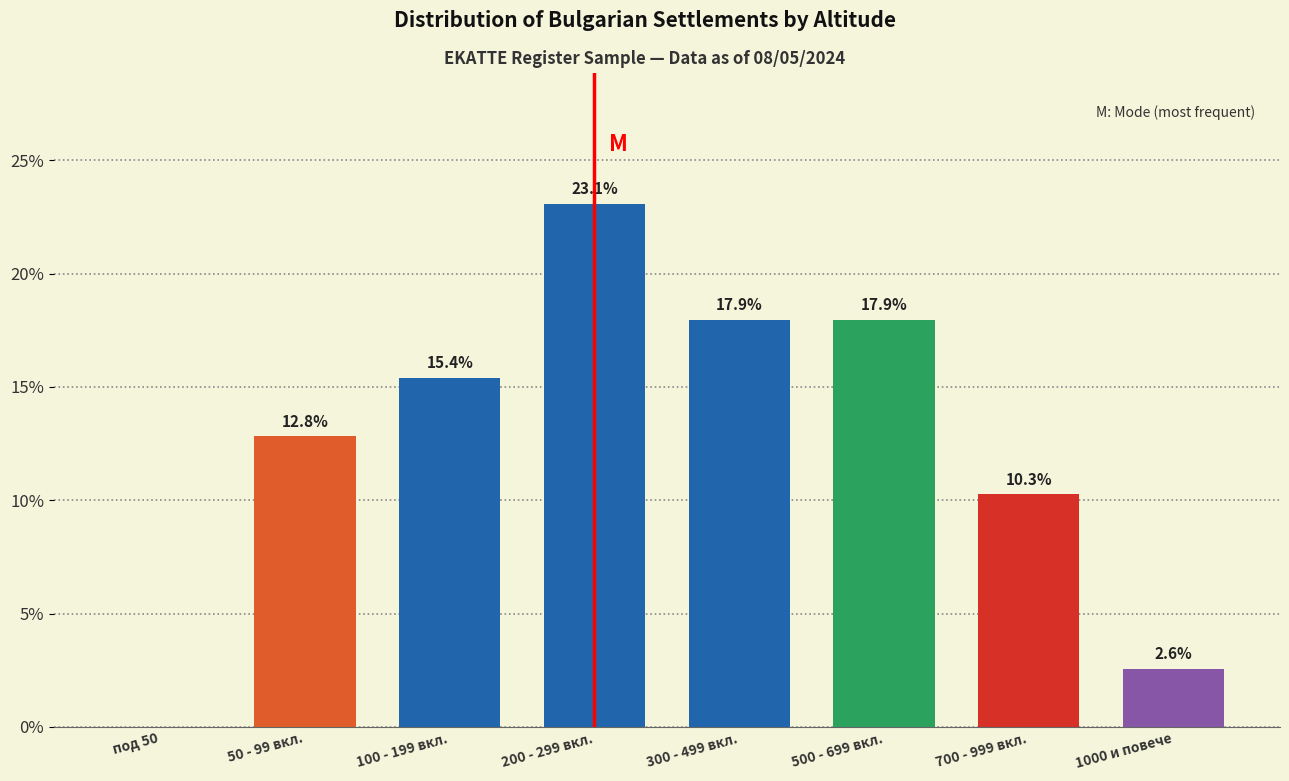

Reading right to left, what are all the values shown in this chart?

1000 и повече=2.6	700 - 999 вкл.=10.3	500 - 699 вкл.=17.9	300 - 499 вкл.=17.9	200 - 299 вкл.=23.1	100 - 199 вкл.=15.4	50 - 99 вкл.=12.8	под 50=0.0